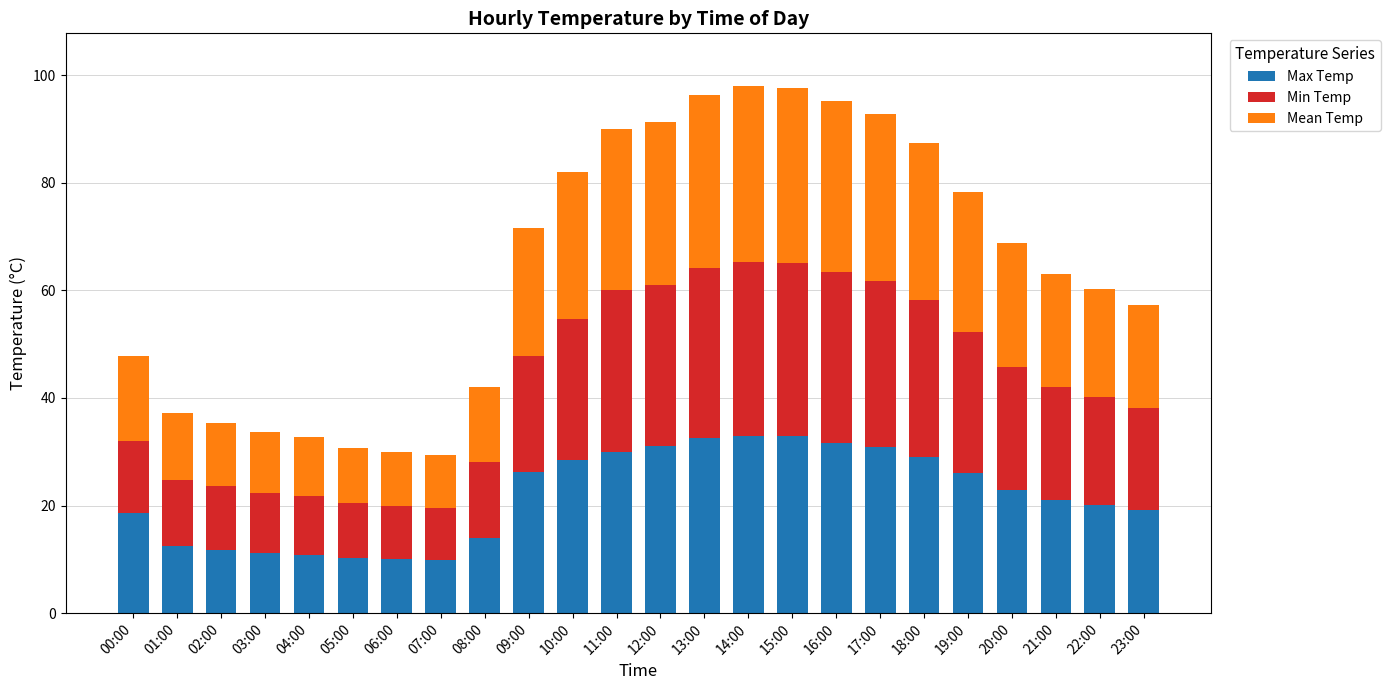

What is the total value across all series at 23:00?

57.3